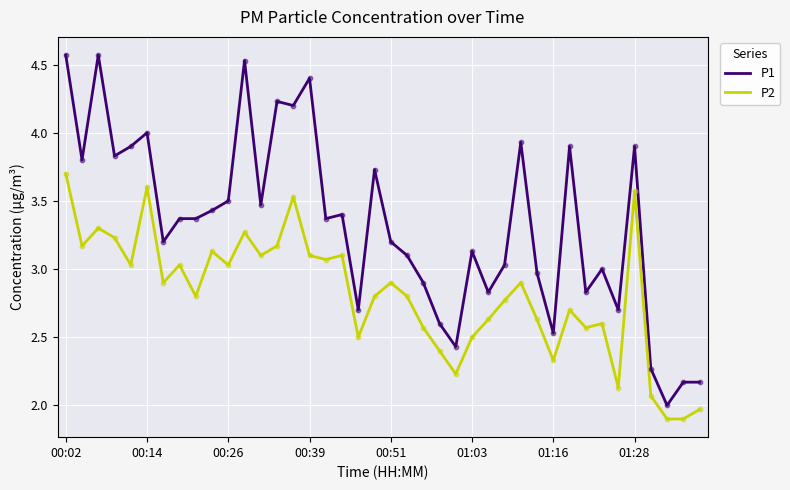

Which series has the largest total across all categories?

P1